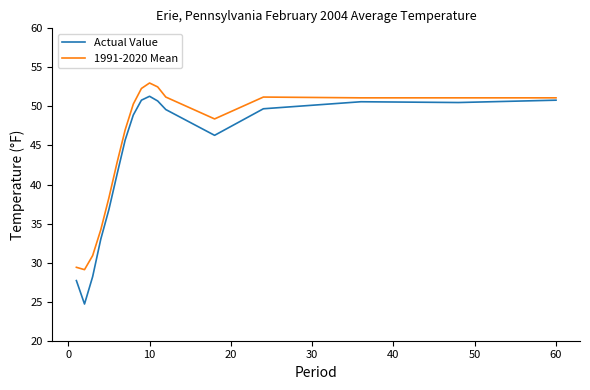

What is the minimum value for Actual Value?

24.7